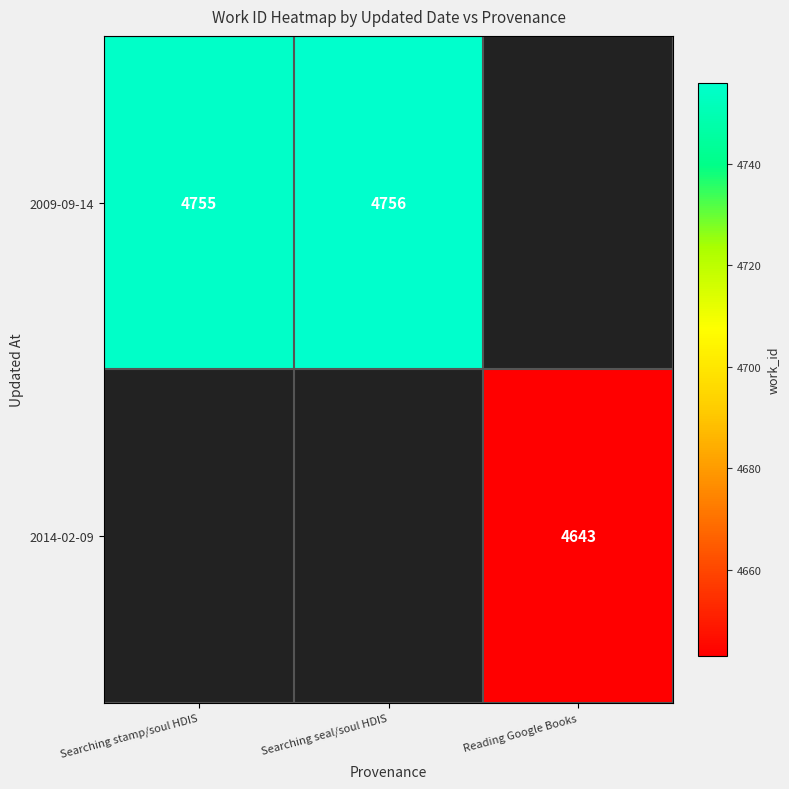

How many positive values does the 2014-02-09 series have?

1